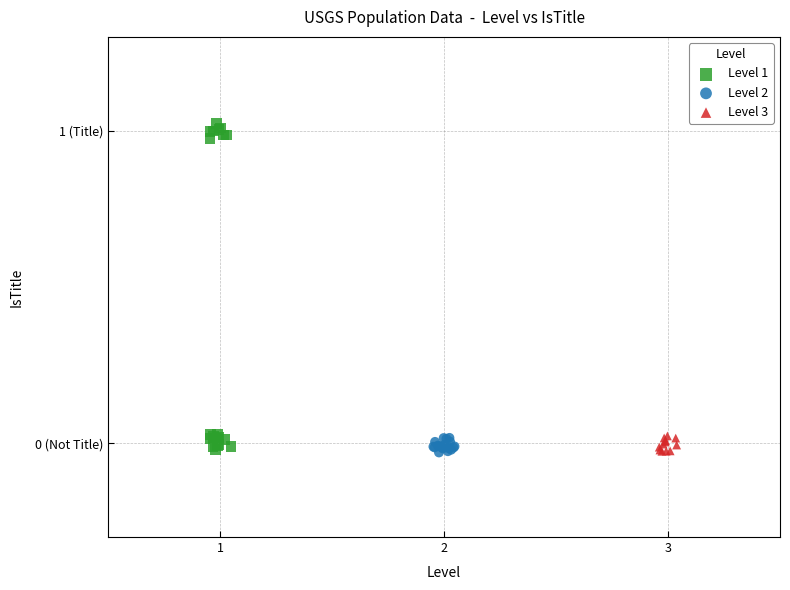

Which series has the largest Y range (max minus min)?

Level 1